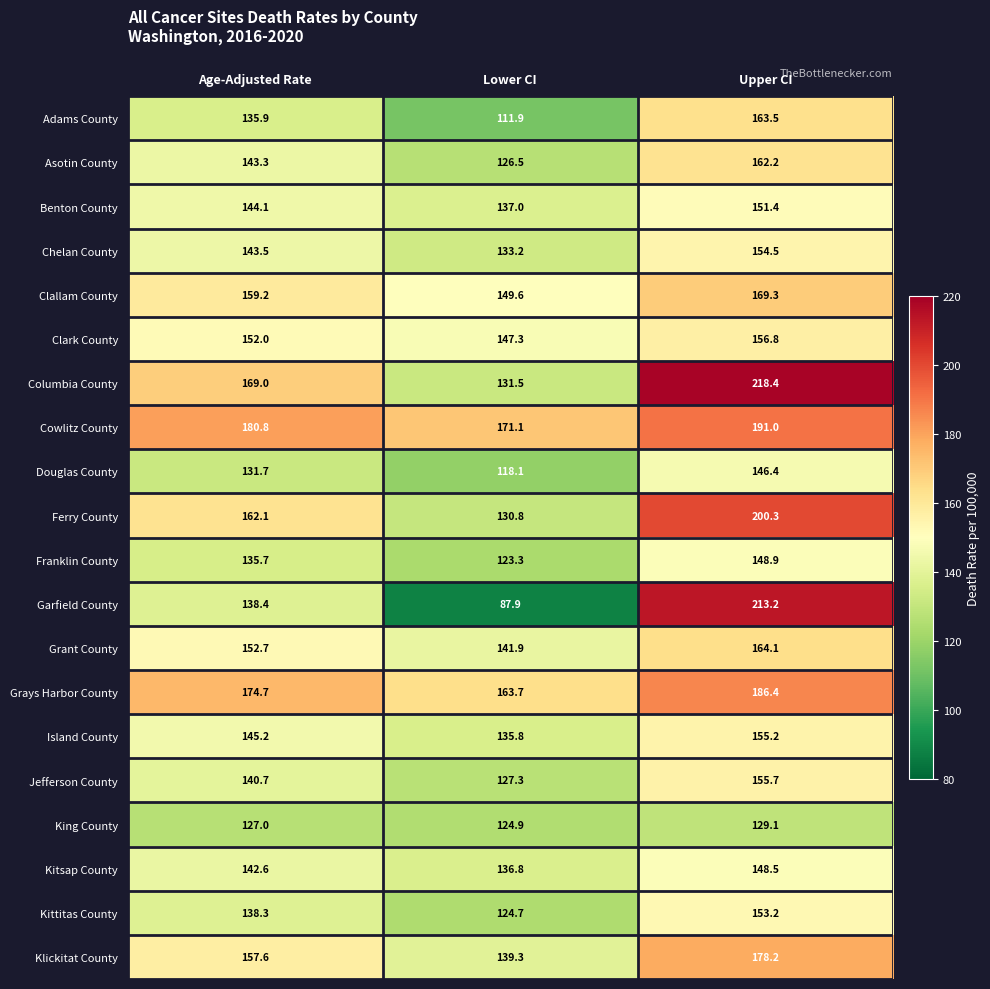

Is it true that Adams County equals 195.1 at Lower CI?

False